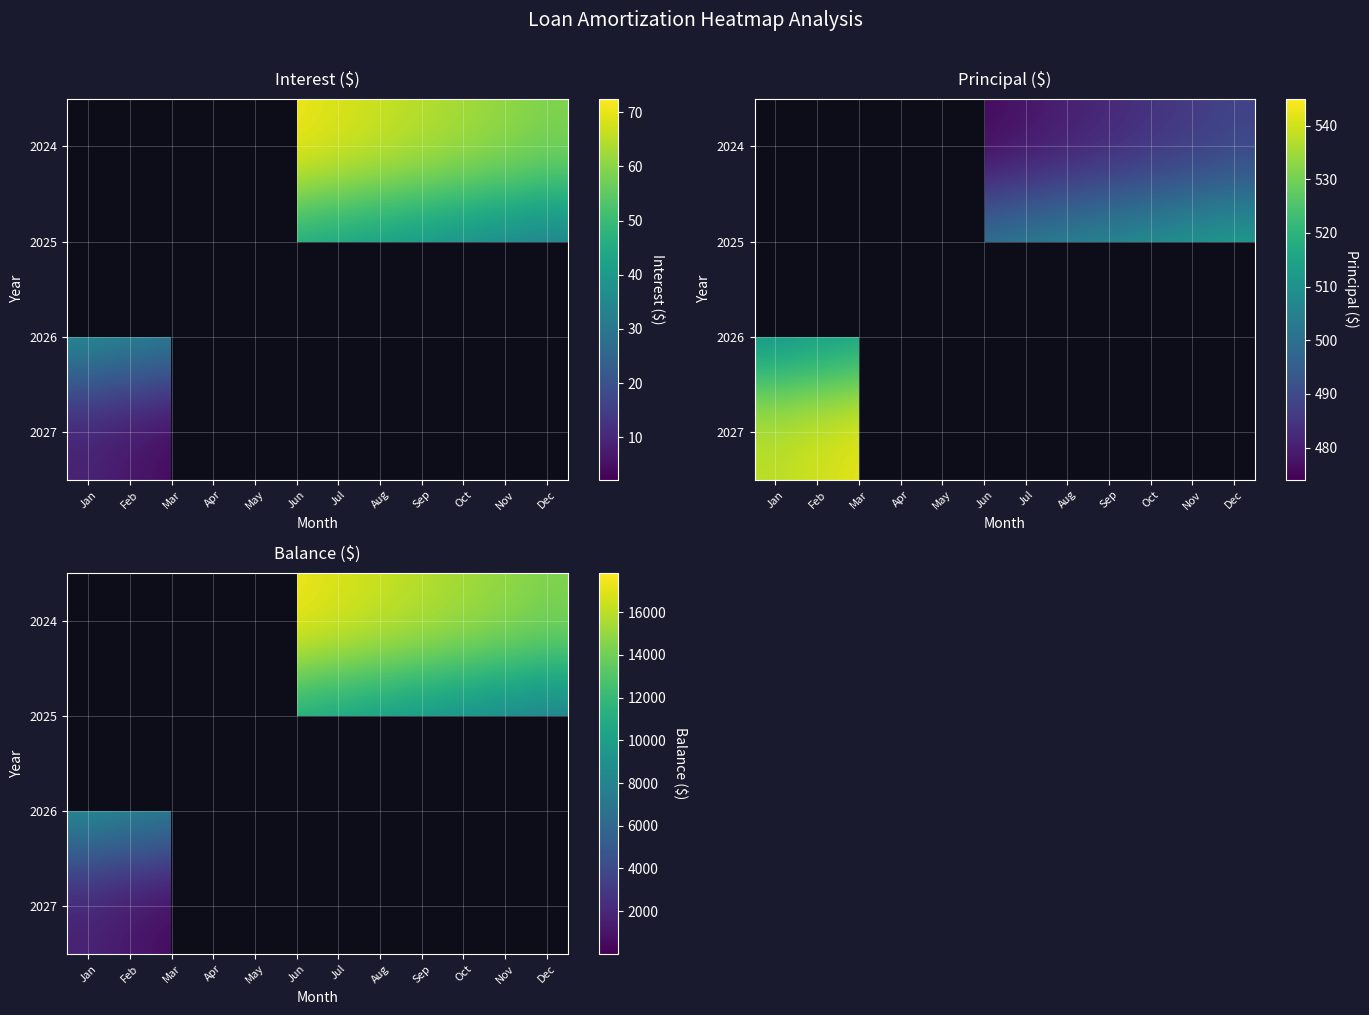

Between Mar and Sep, which is larger?

Sep